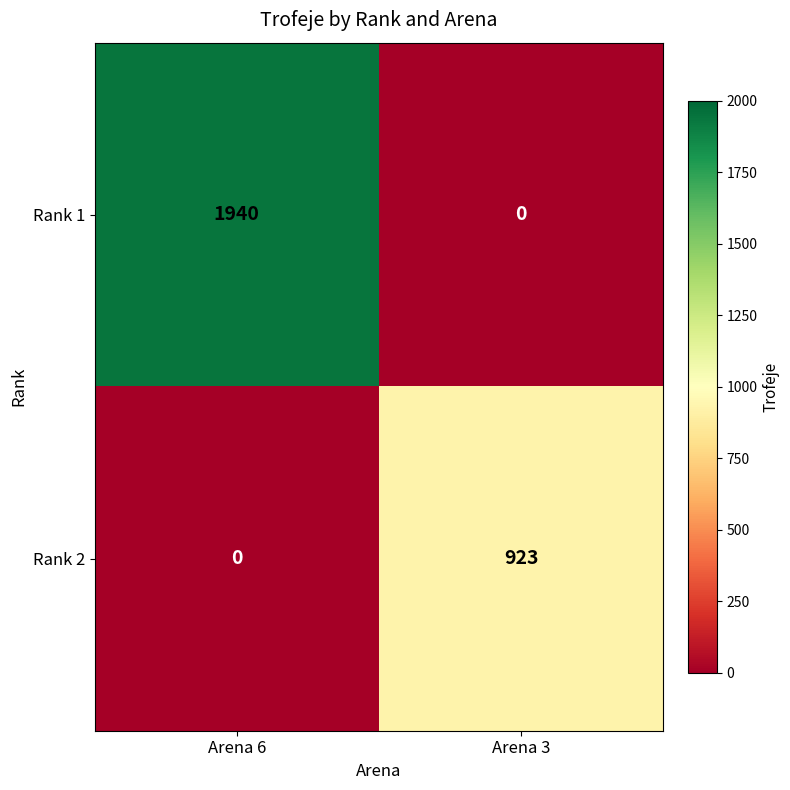

Which category has the highest value across all series?

Arena 6